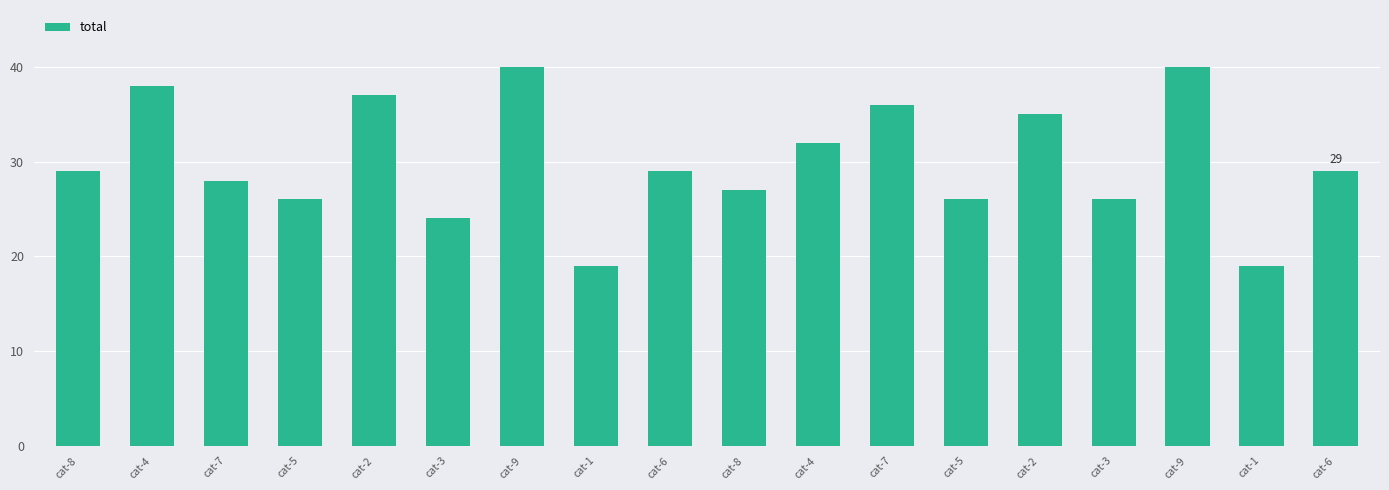

How many bars are there in total?

18